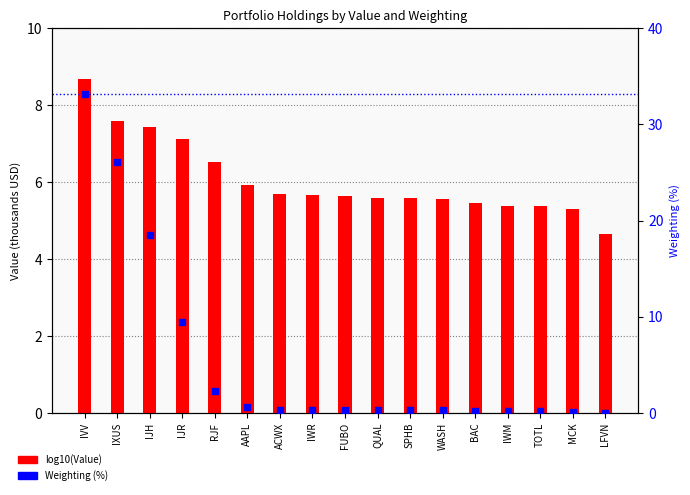

Which series contains the highest Y value?

Weighting (%)